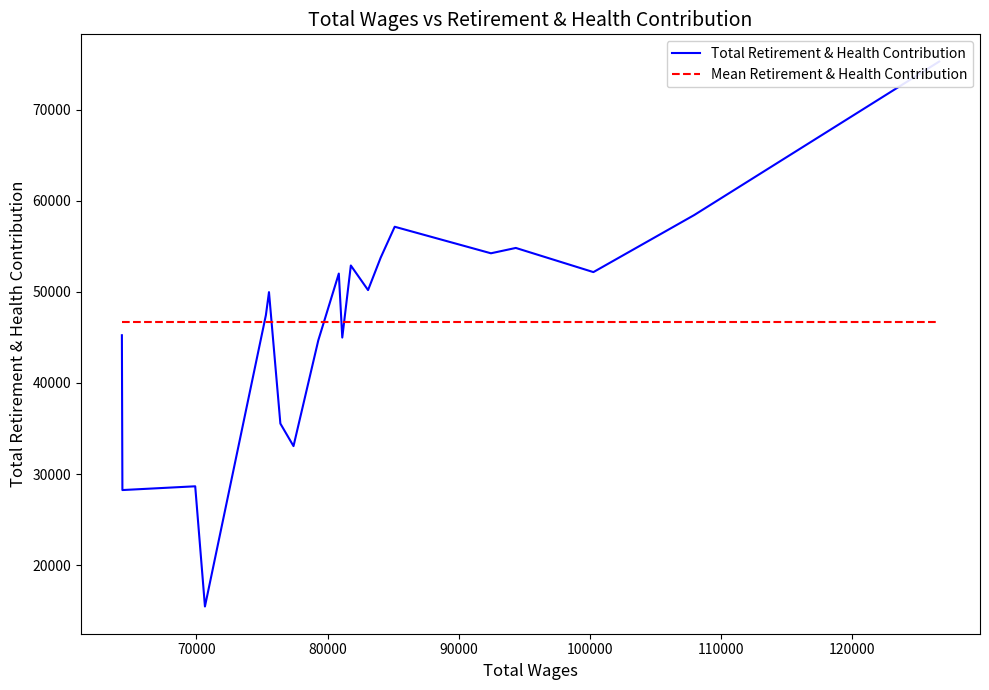

What is the difference between the second highest and second lowest values in the Total Retirement & Health Contribution series?

30199.0